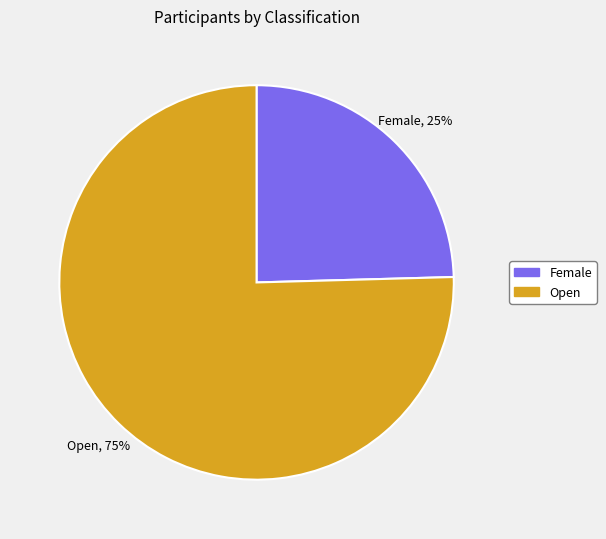

Which slice is the smallest?

Female